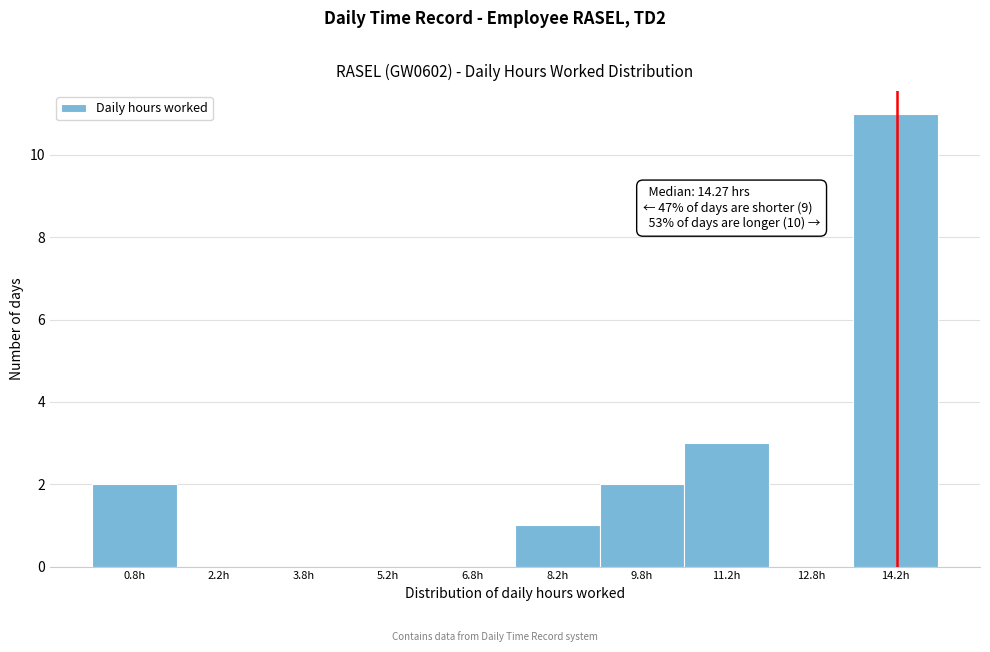

Over which range of the x-axis is the bar tallest?

13.5 to 15.0